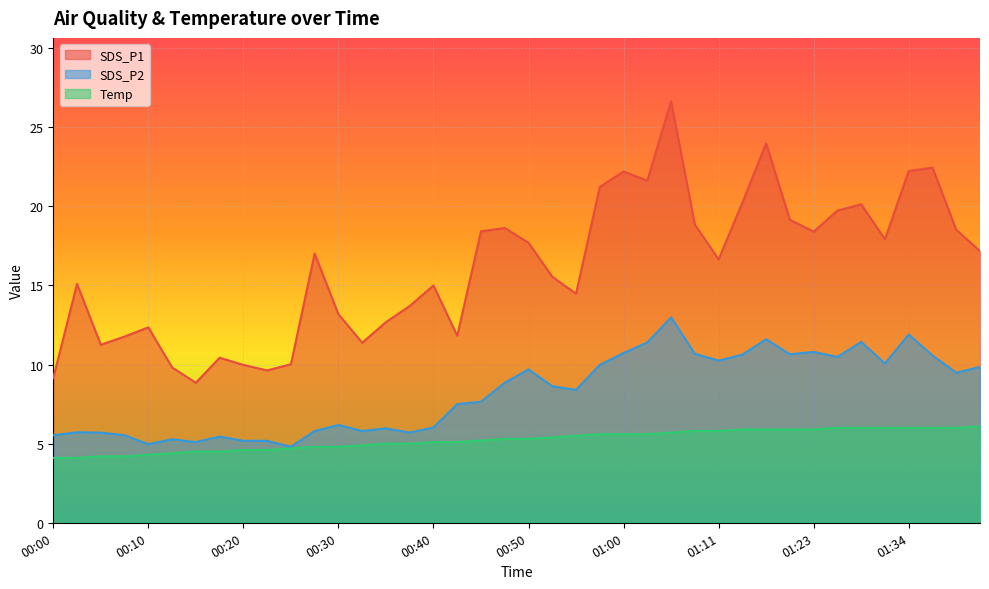

Between 00:40 and 00:03, which is larger?

00:03